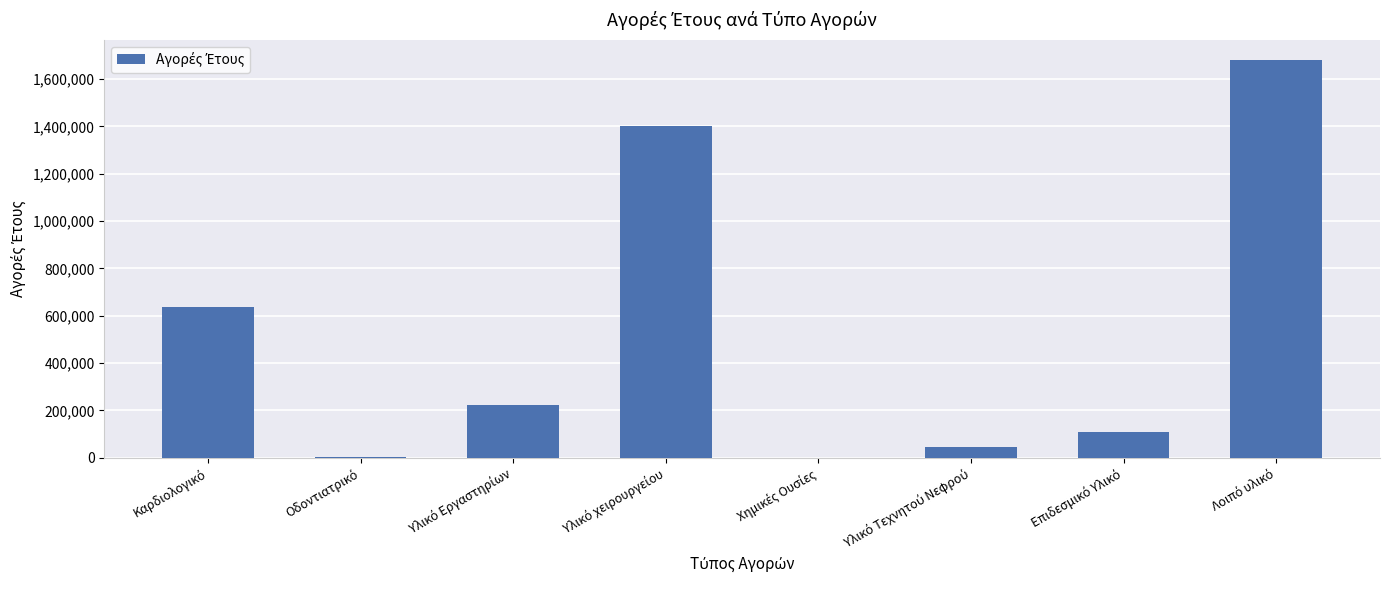

What is the sum of all values?

4101765.7